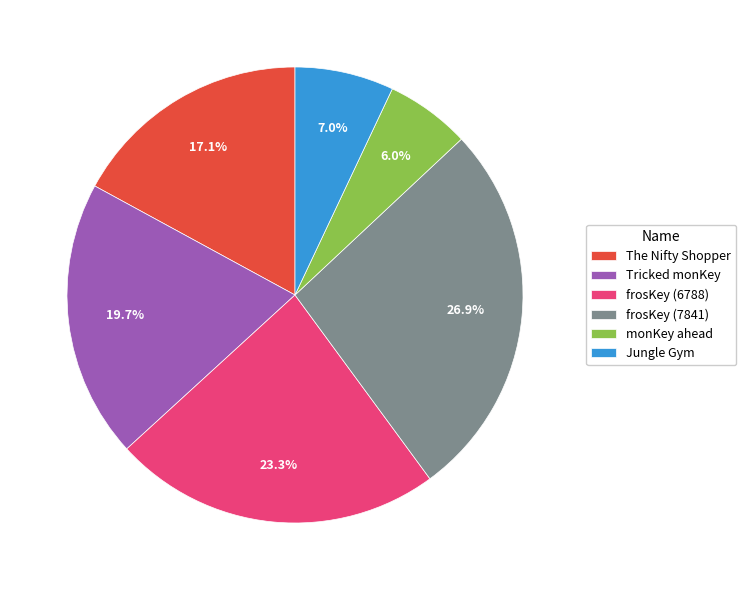

Is there any slice that represents more than half of the pie?

No